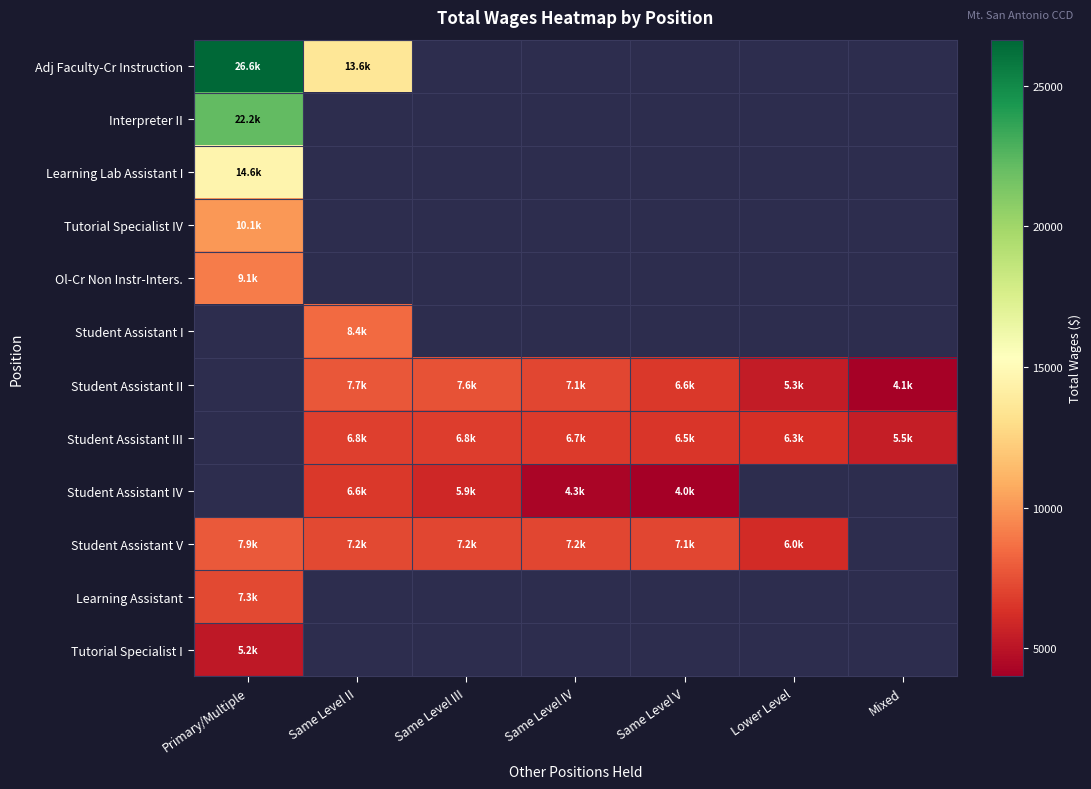

True or false: Student Assistant II has a value of 7109.0 at Same Level IV.

True